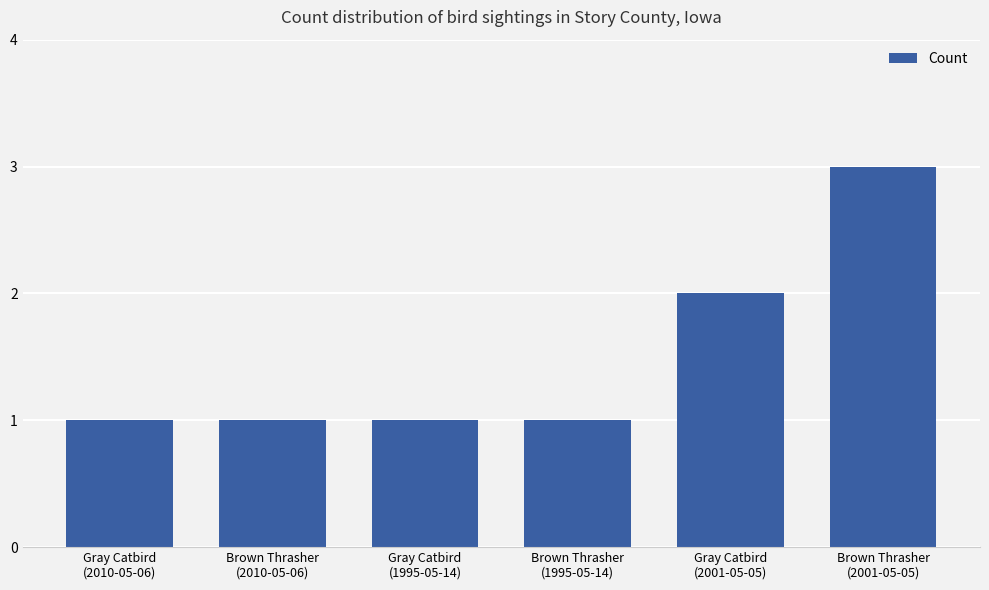

Read the value at Gray Catbird
(1995-05-14).

1